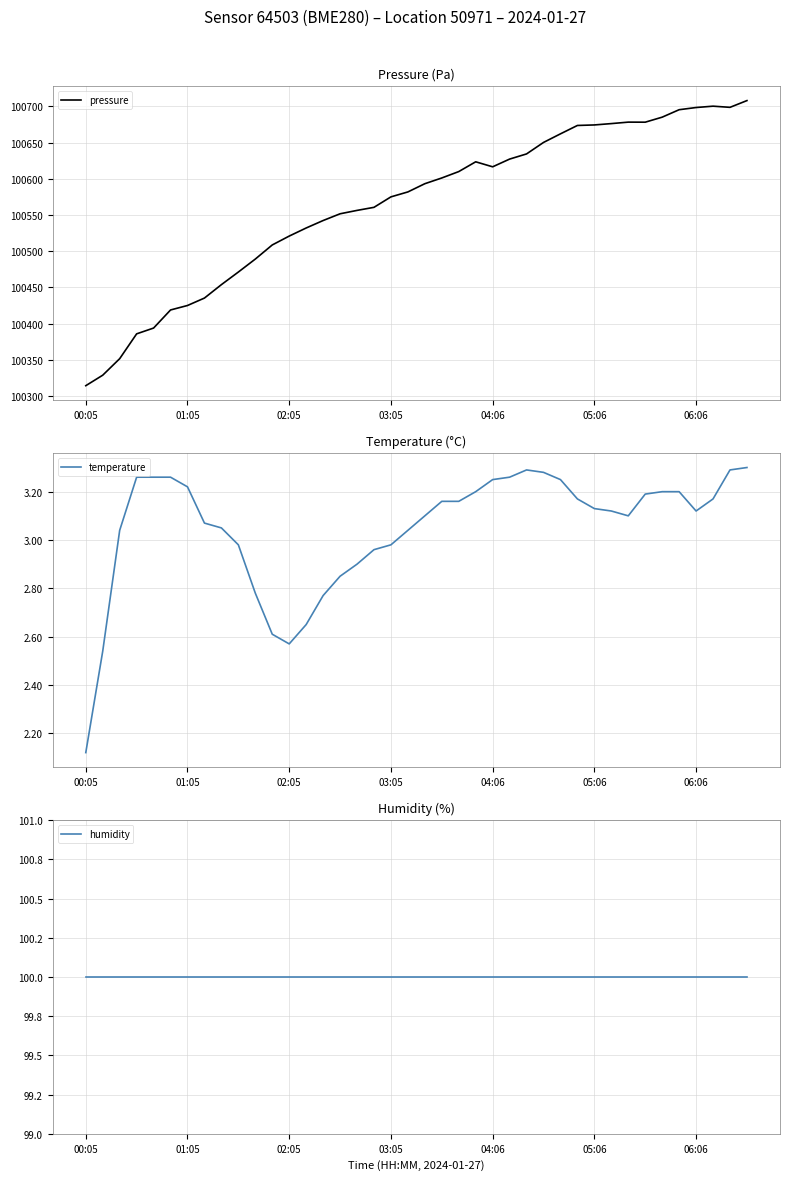

Reading left to right, list all the values displayed in this chart.

pressure: 100314.5	100329.0	100351.8	100386.0	100394.0	100419.0	100425.2	100435.4	100453.9	100471.3	100489.2	100508.7	100520.9	100532.1	100542.4	100551.7	100556.4	100560.6	100575.1	100581.9	100593.2	100601.1	100609.9	100623.4	100616.5	100627.2	100634.3	100650.2	100662.0	100673.6	100674.3	100676.2	100678.2	100678.1	100685.0	100695.3	100698.3	100700.2	100698.6	100707.9
temperature: 2.1	2.5	3.0	3.3	3.3	3.3	3.2	3.1	3.0	3.0	2.8	2.6	2.6	2.6	2.8	2.9	2.9	3.0	3.0	3.0	3.1	3.2	3.2	3.2	3.2	3.3	3.3	3.3	3.2	3.2	3.1	3.1	3.1	3.2	3.2	3.2	3.1	3.2	3.3	3.3
humidity: 100.0	100.0	100.0	100.0	100.0	100.0	100.0	100.0	100.0	100.0	100.0	100.0	100.0	100.0	100.0	100.0	100.0	100.0	100.0	100.0	100.0	100.0	100.0	100.0	100.0	100.0	100.0	100.0	100.0	100.0	100.0	100.0	100.0	100.0	100.0	100.0	100.0	100.0	100.0	100.0